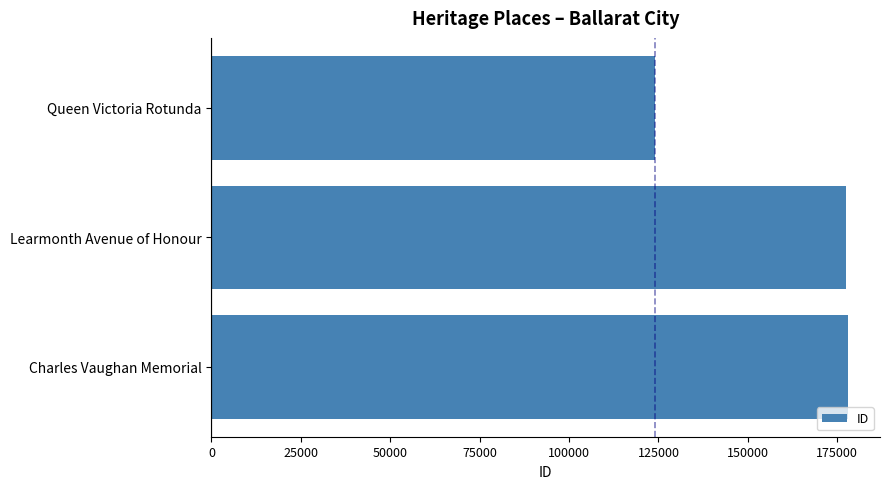

Where is the data nearest to the value 150977?

Learmonth Avenue of Honour